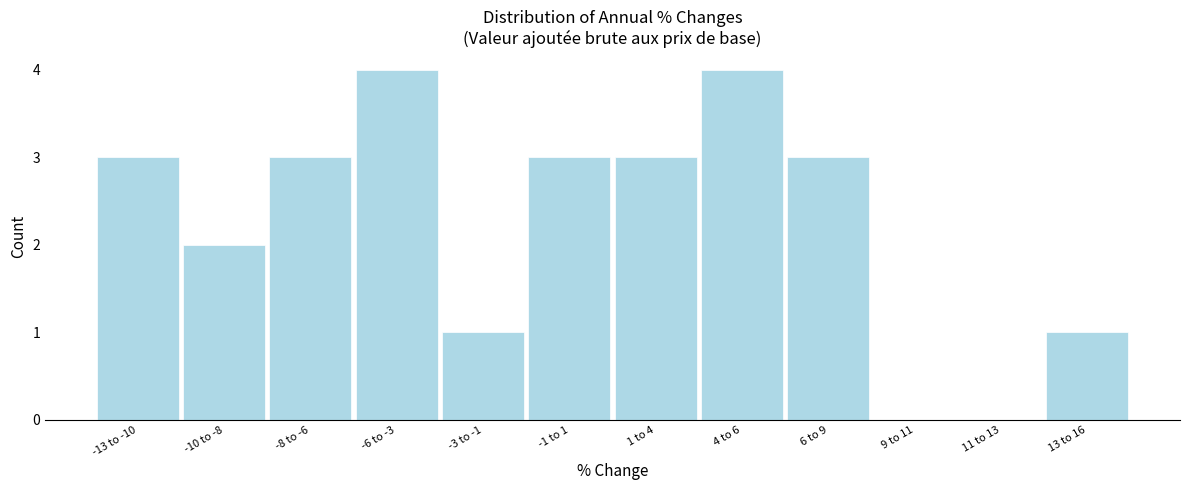

Reading left to right, list all the values displayed in this chart.

-13 to -10=3	-10 to -8=2	-8 to -6=3	-6 to -3=4	-3 to -1=1	-1 to 1=3	1 to 4=3	4 to 6=4	6 to 9=3	9 to 11=0	11 to 13=0	13 to 16=1